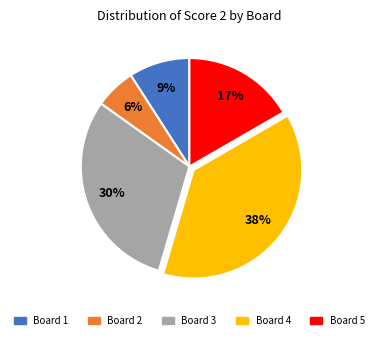

Combined, do Board 5 and Board 1 account for over 50%?

No